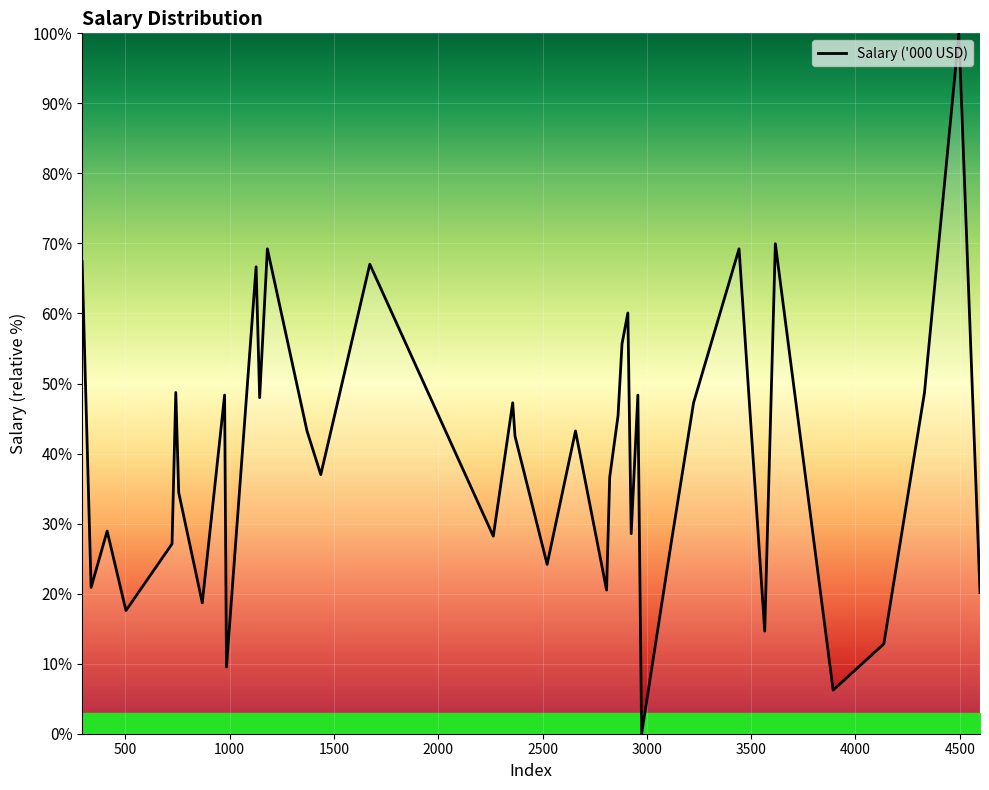

What is the maximum value shown in the chart?

100.0